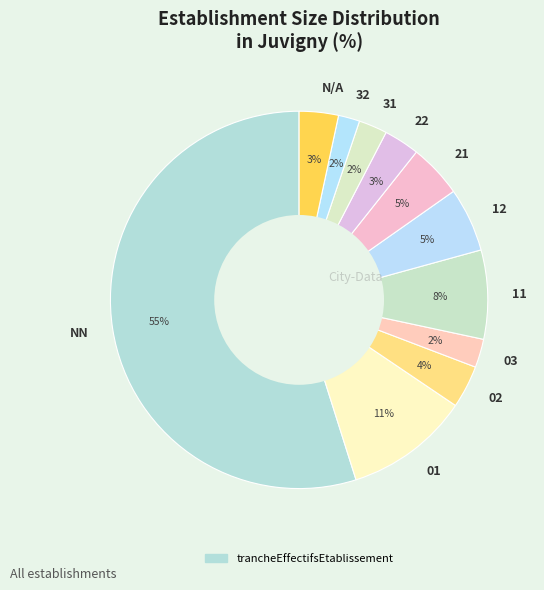

Is there a majority slice in this chart?

Yes